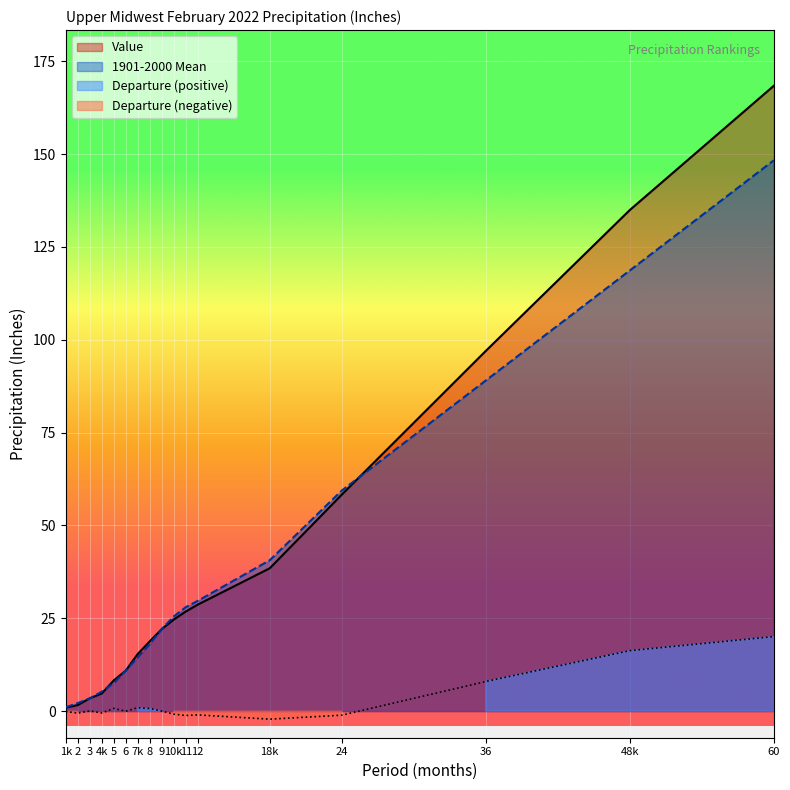

Read the 1901-2000 Mean value at 11.

28.0